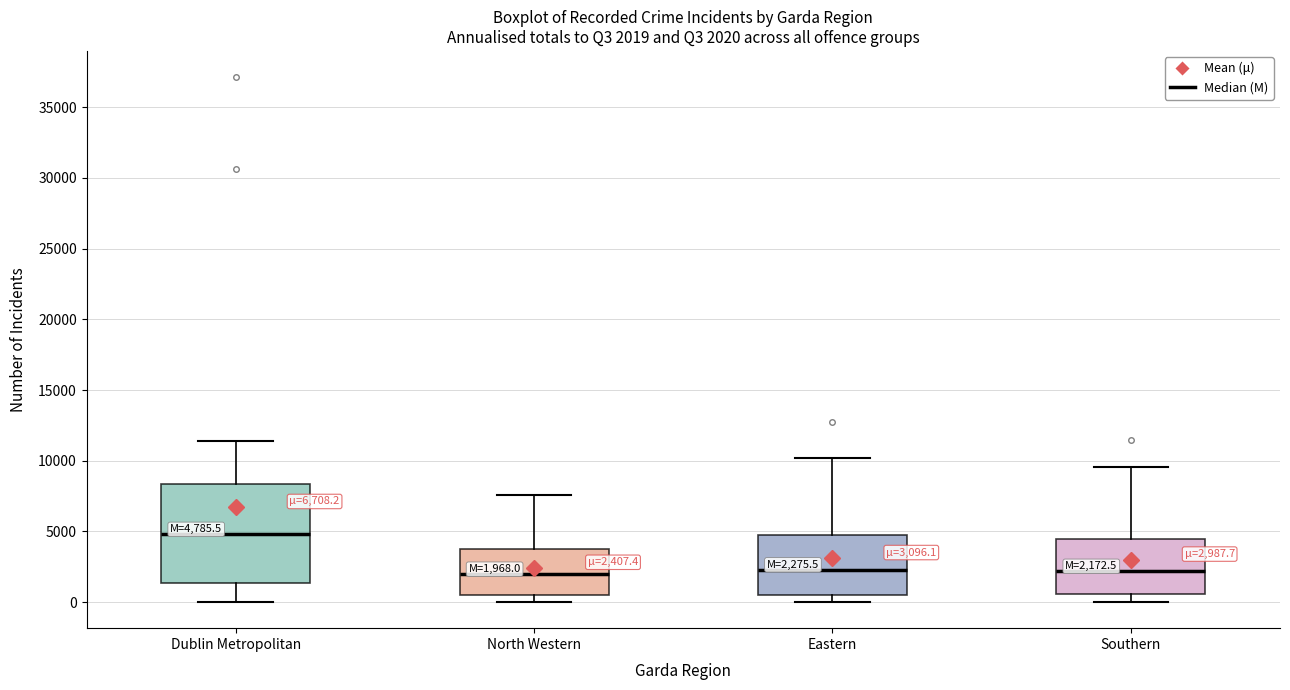

Which box is the tallest, from its lower edge to its upper edge?

Dublin Metropolitan